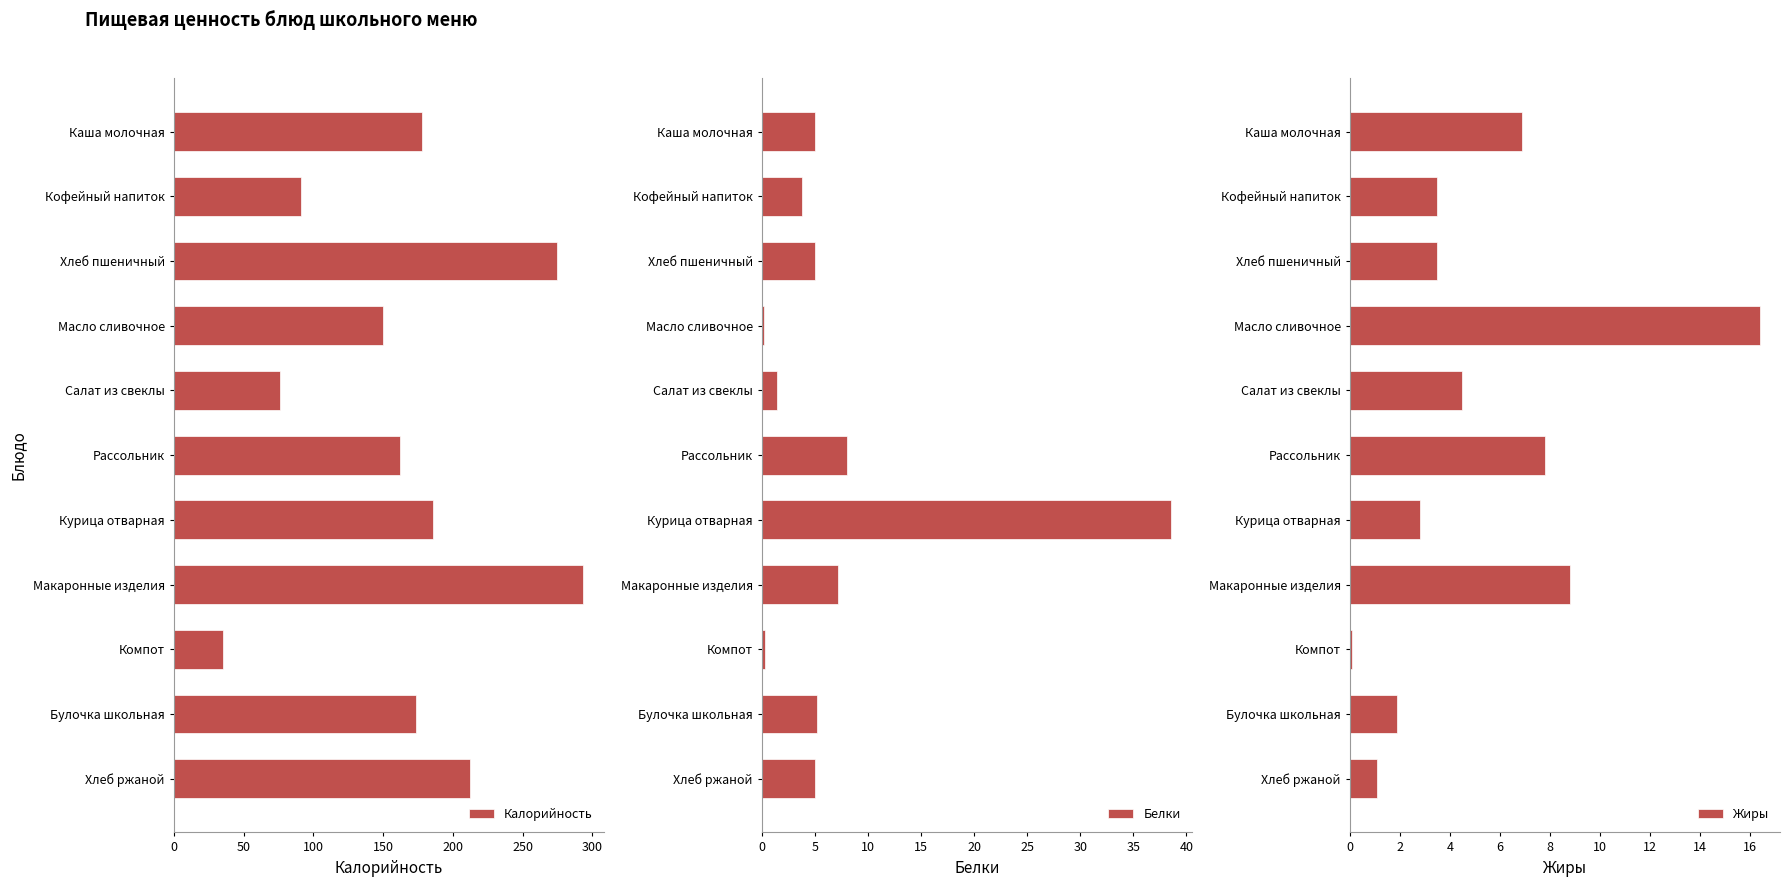

How many categories are shown in the chart?

11